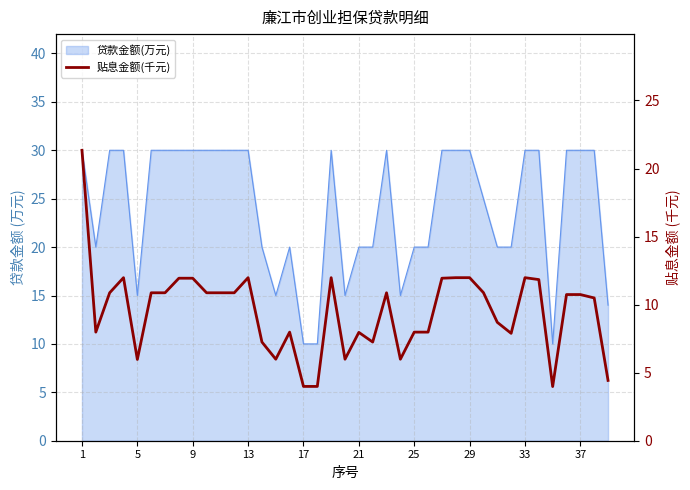

How many points are higher than both their immediate neighbors (excluding endpoints)?

7